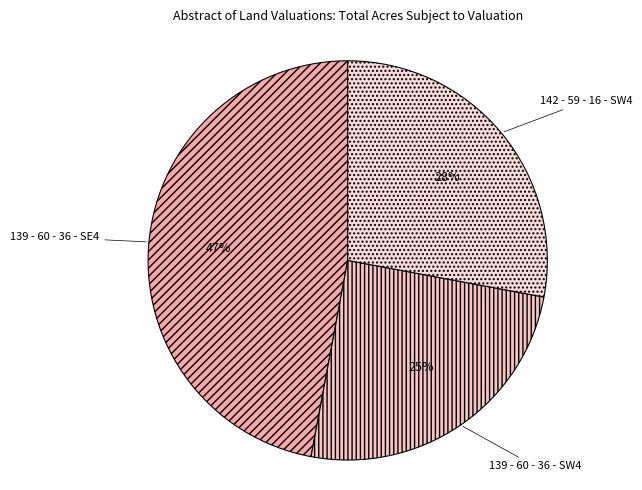

To the nearest percent, what is the combined percentage of 139 - 60 - 36 - SW4 and 139 - 60 - 36 - SE4?

72%